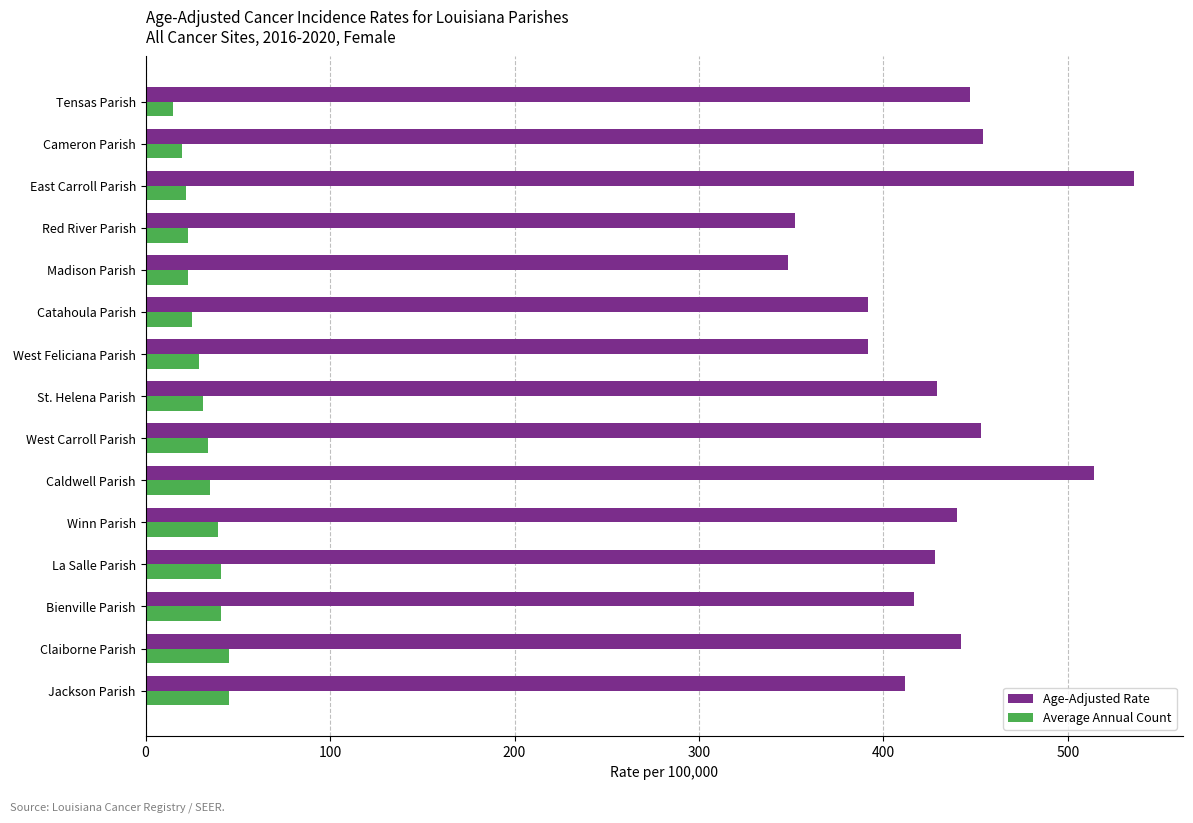

List the series in order of their peak value, highest first.

Age-Adjusted Rate, Average Annual Count